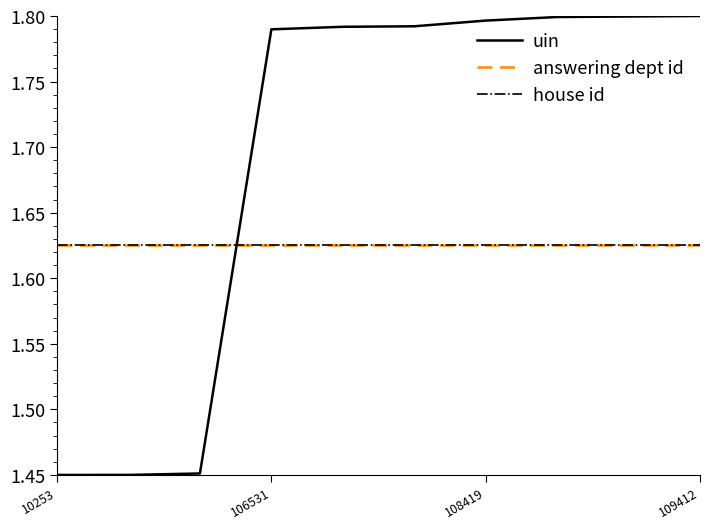

True or false: answering dept id and house id cross at least once.

False